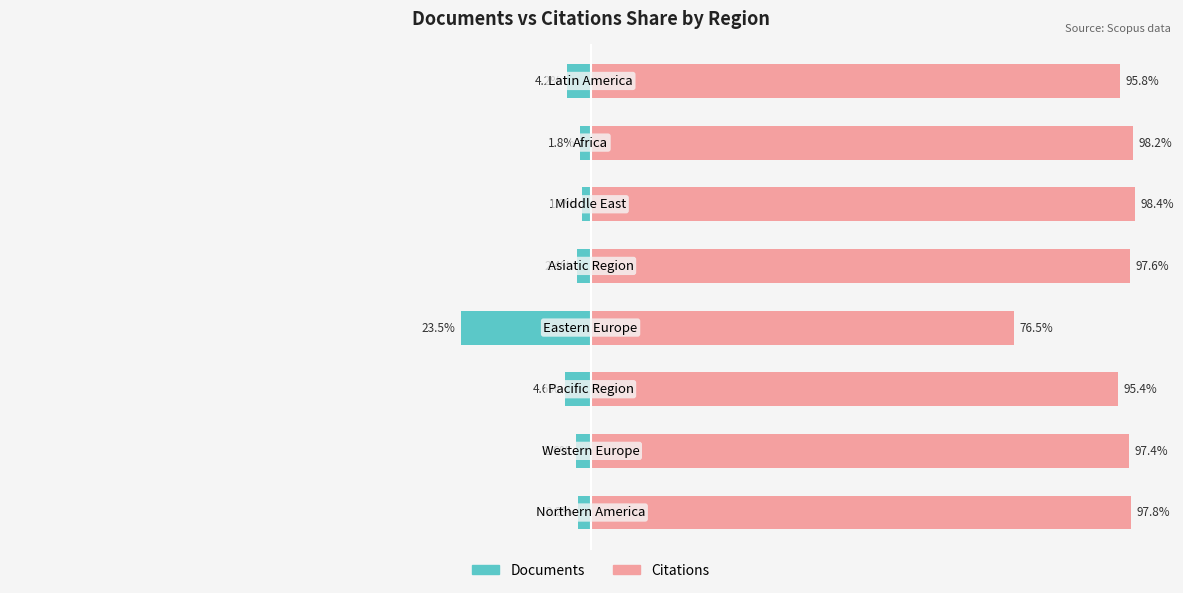

What is the difference between the second highest and second lowest values in the Citations series?

2.7